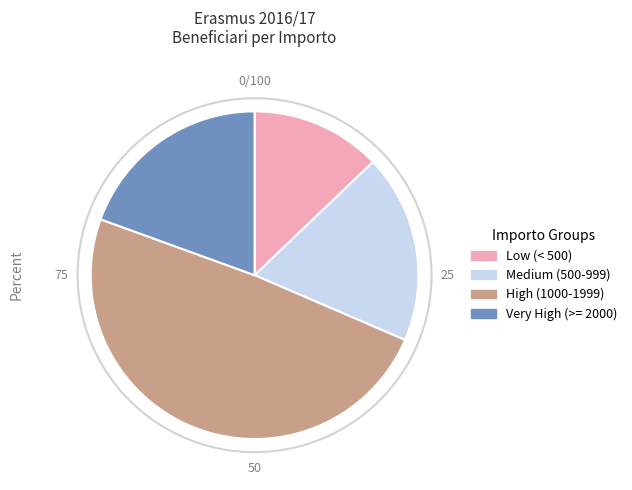

Is there any slice that represents more than half of the pie?

No